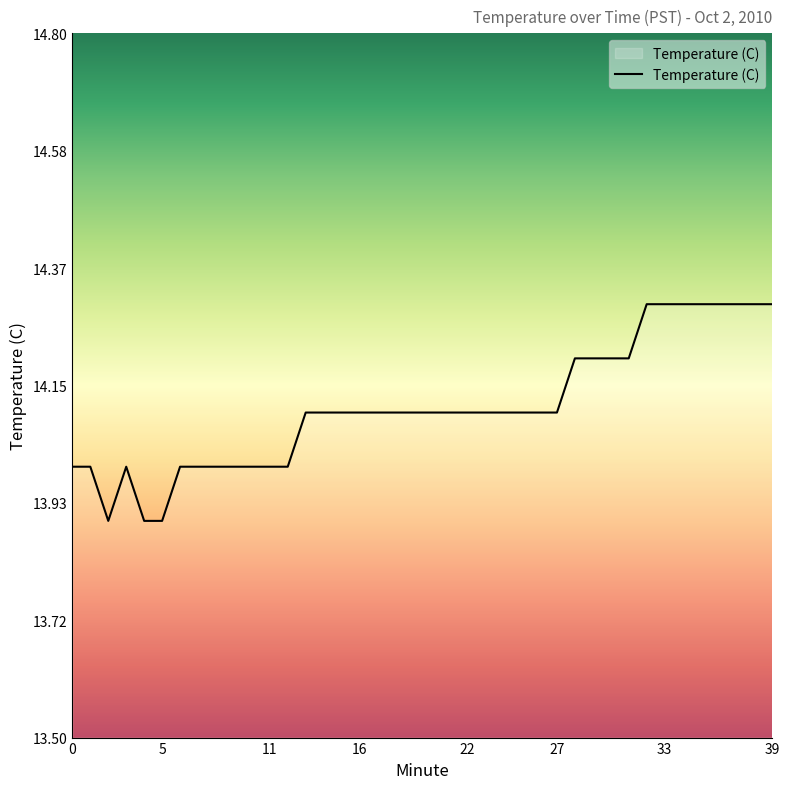

What is the minimum value shown in the chart?

13.9